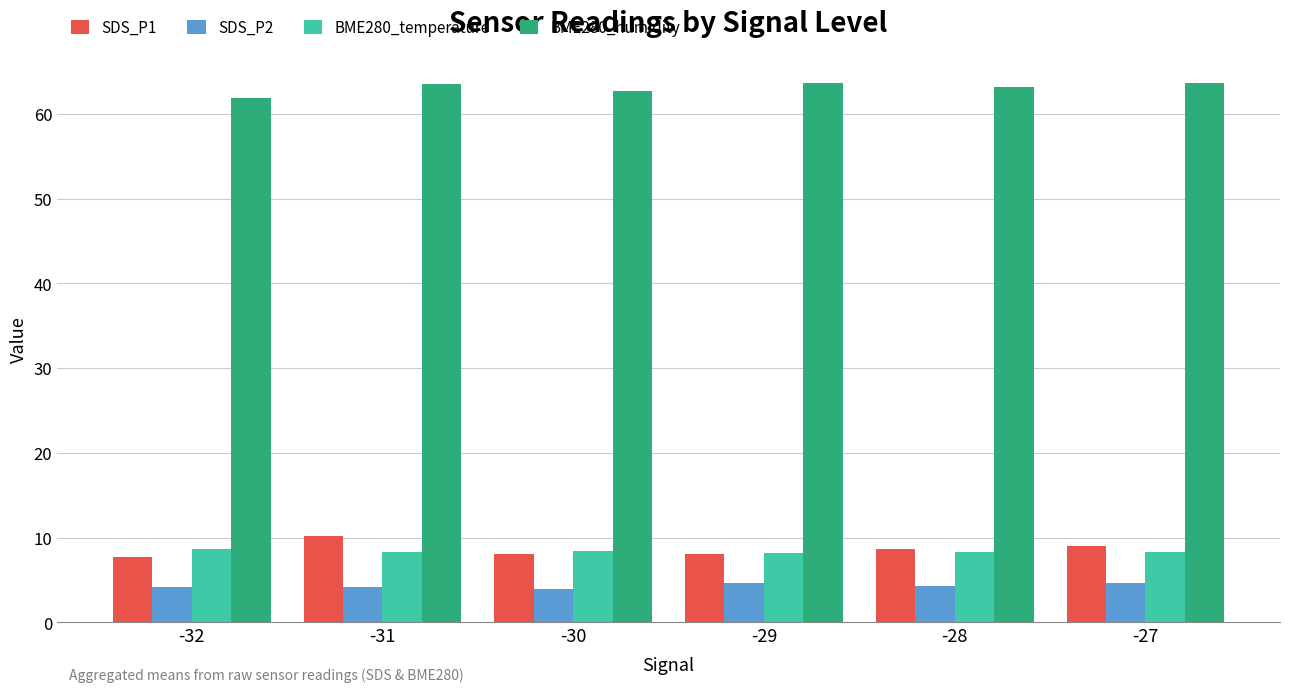

Rank the series at -27 from highest to lowest value.

BME280_humidity, SDS_P1, BME280_temperature, SDS_P2